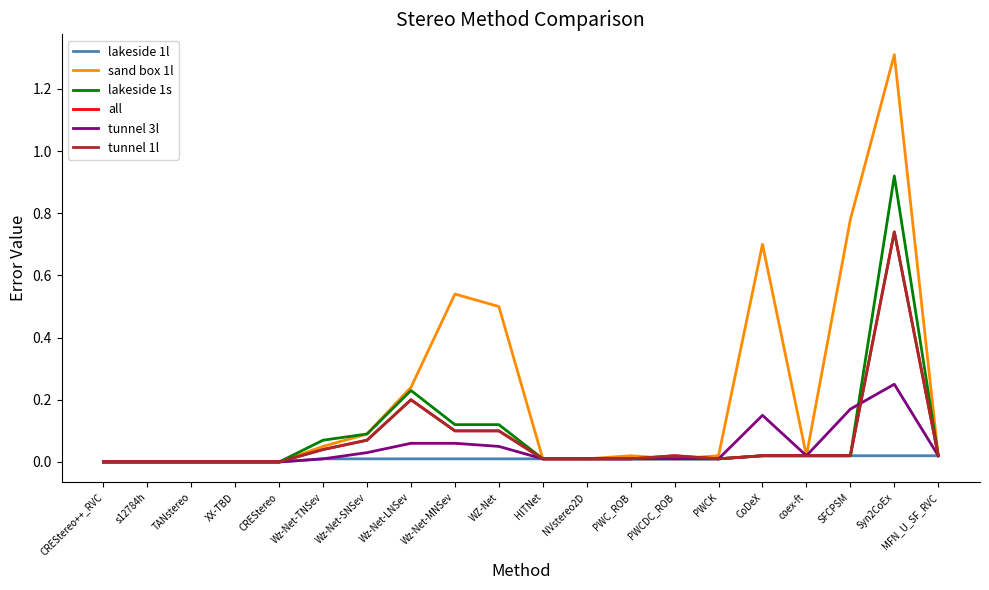

What is the sum of the all values at Wz-Net-SNSev and s12784h?

0.1